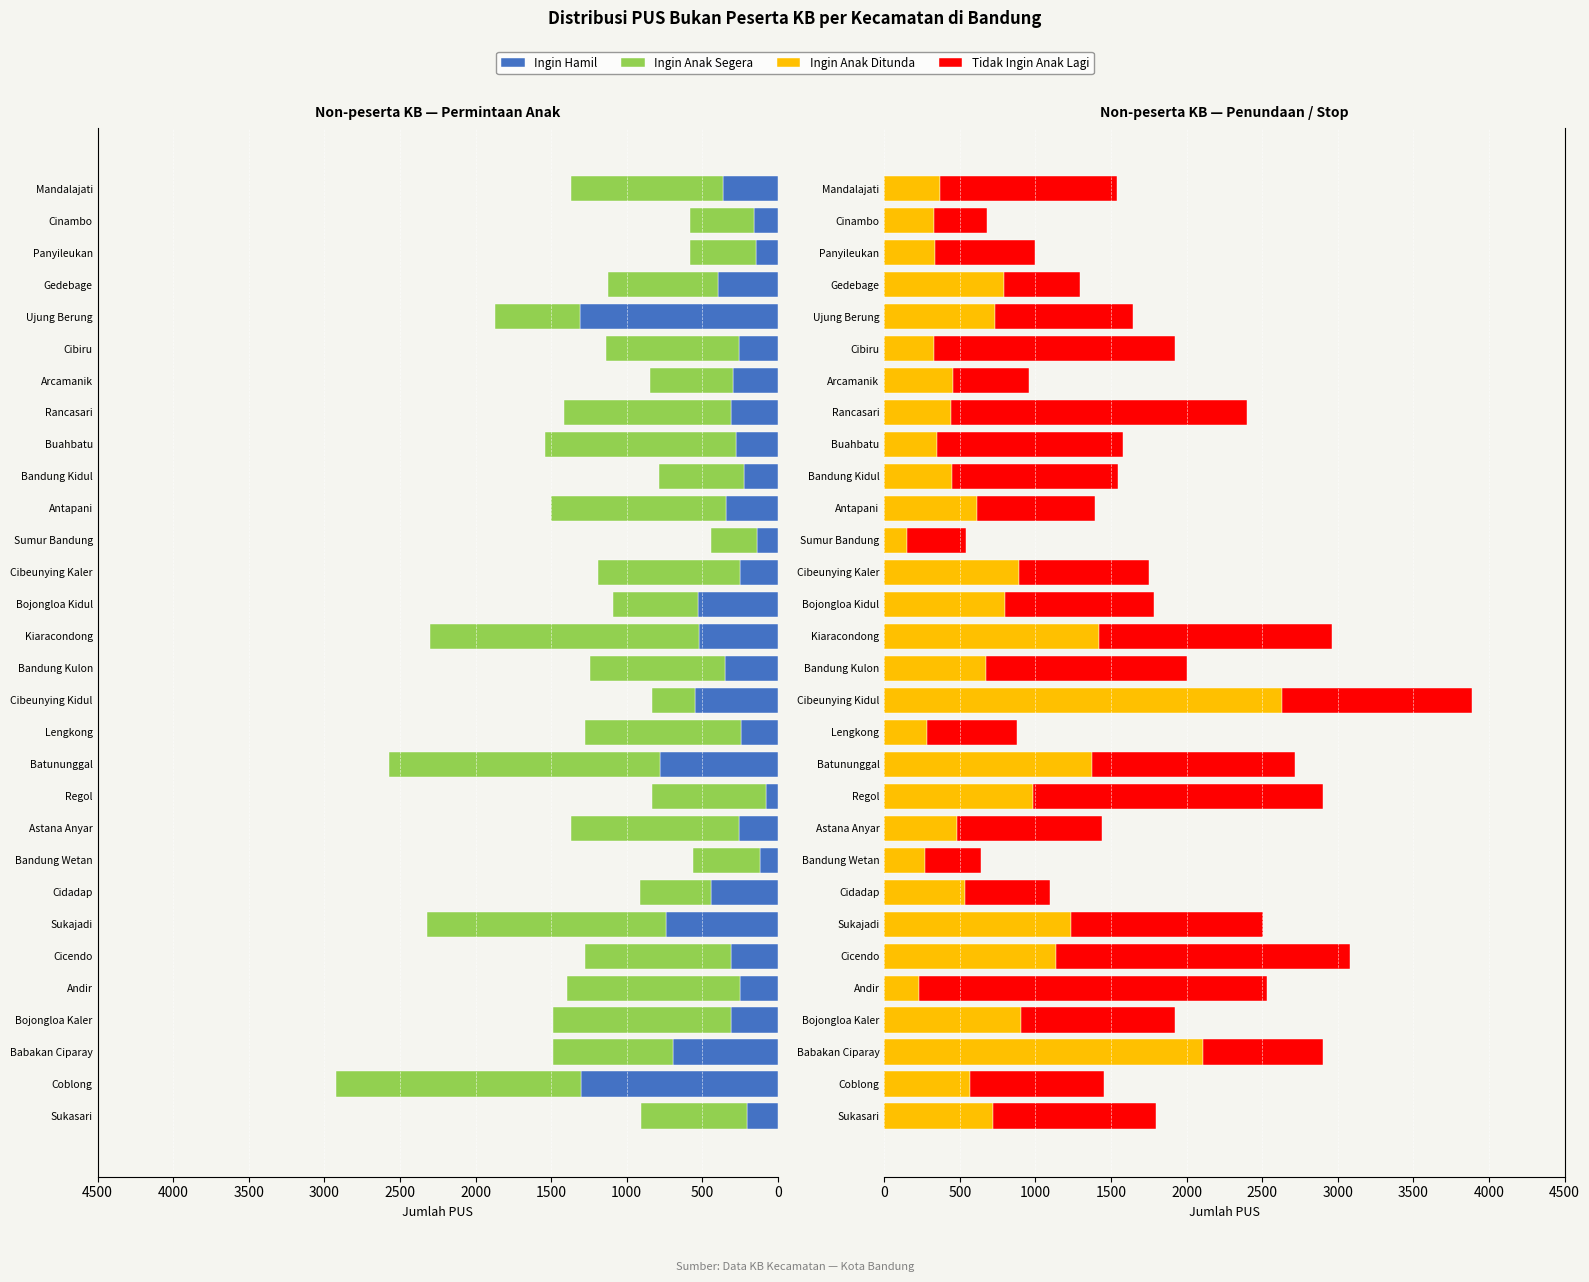

What position from the right is Bojongloa Kidul?

14